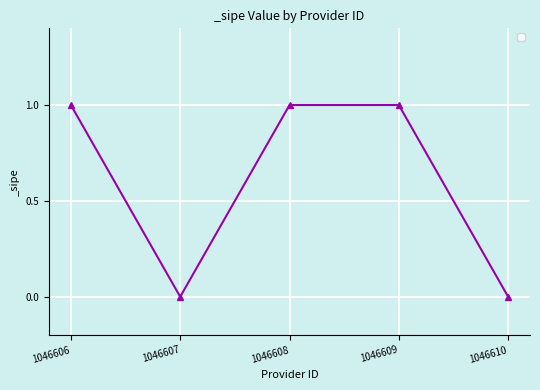

True or false: the data shows 1 at 1046608.

True